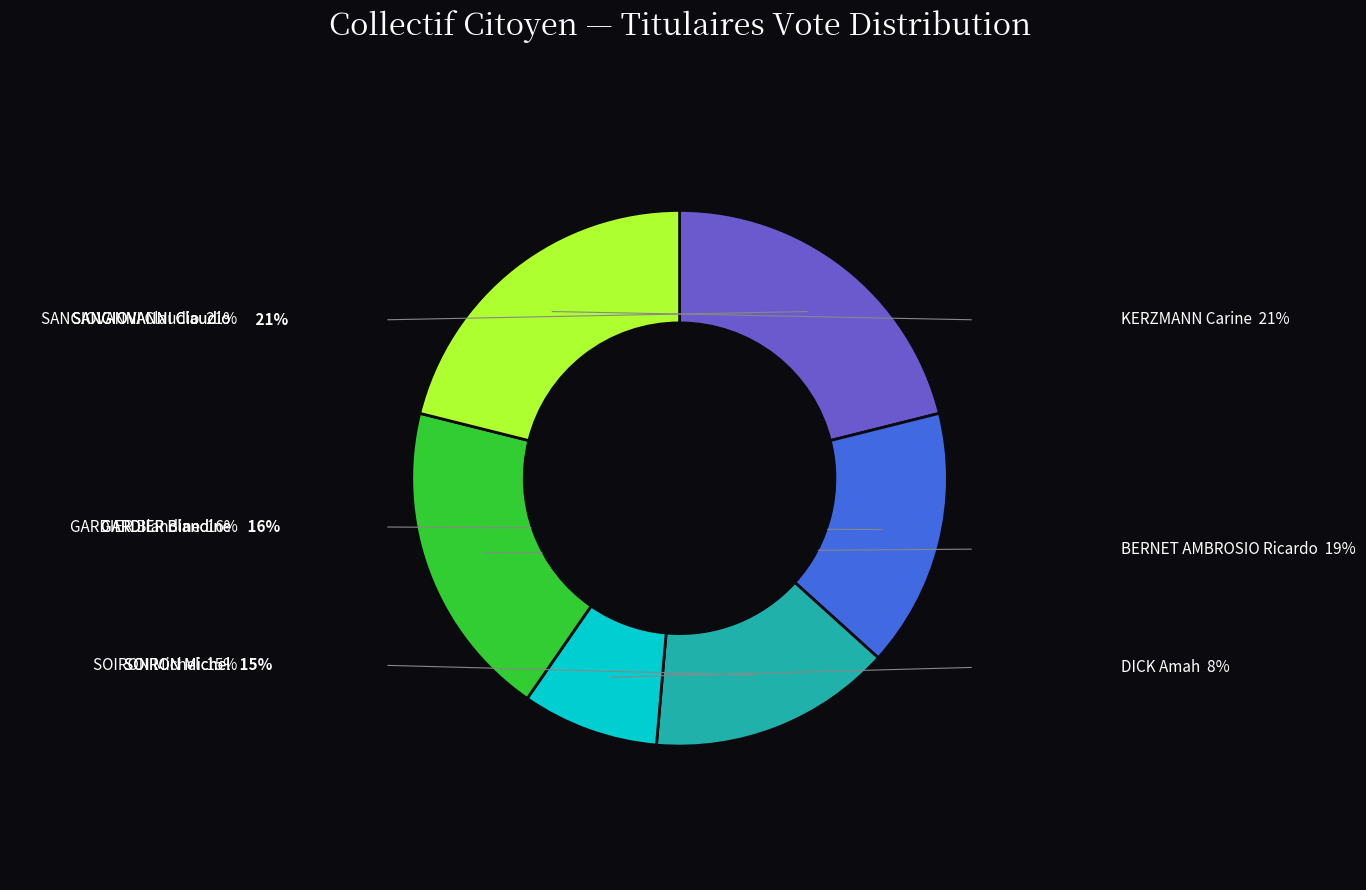

Is the sum of SOIRON Michel and GARDIER Blandine greater than half?

No